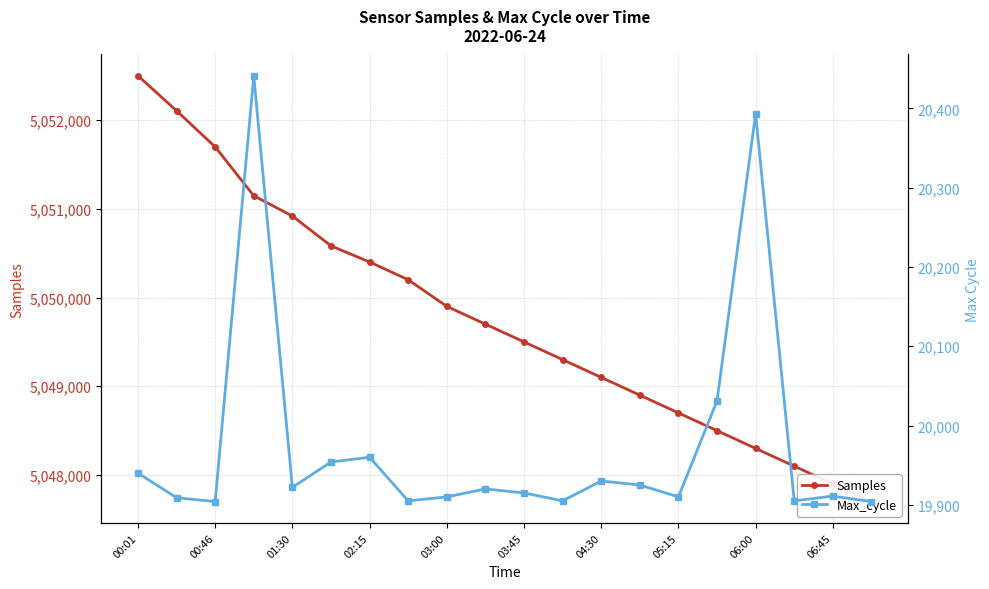

The value of Max_cycle at 05:15 is 35832. True or false?

False